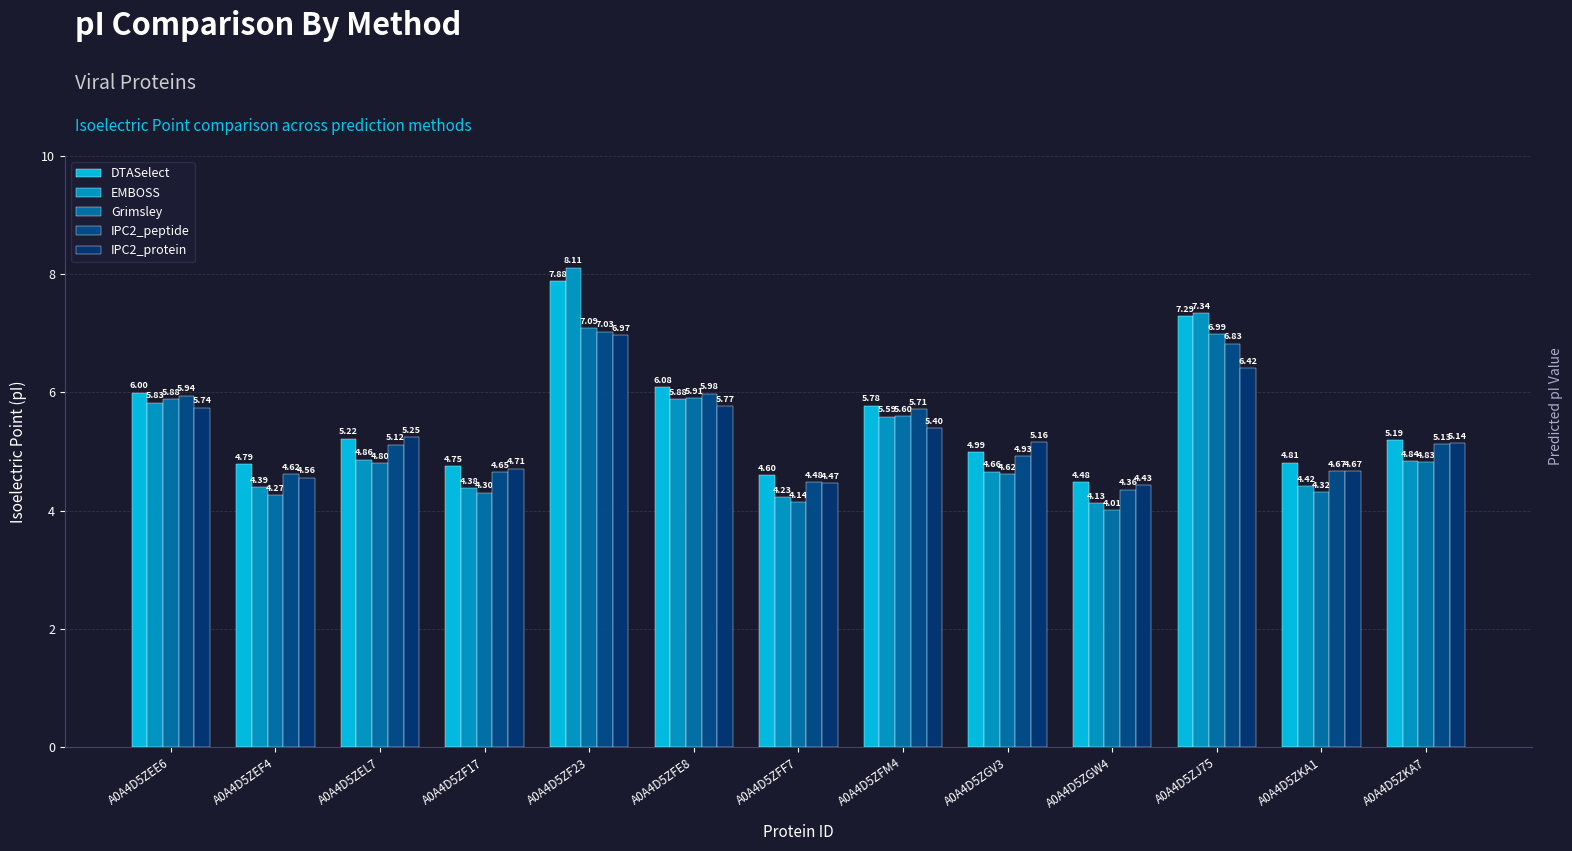

Which series has the largest total across all categories?

DTASelect